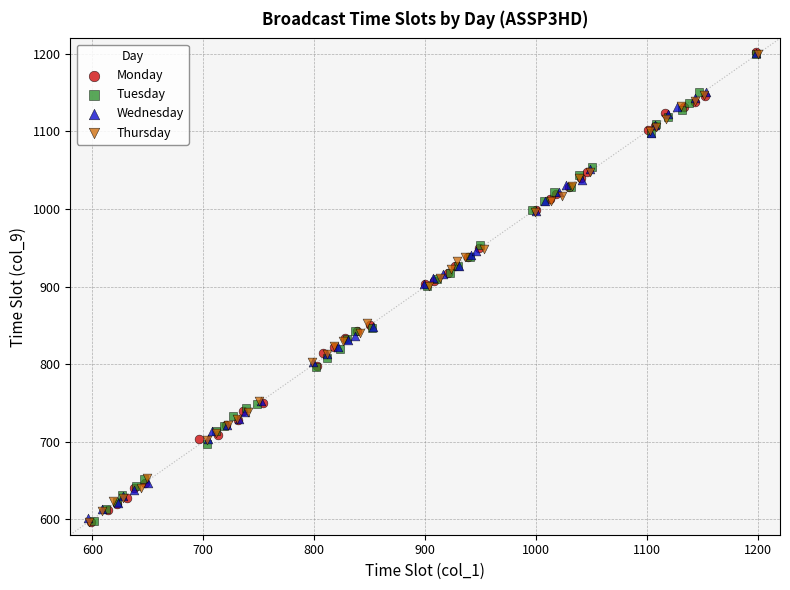

What are all the series names shown in the legend?

Monday, Tuesday, Wednesday, Thursday